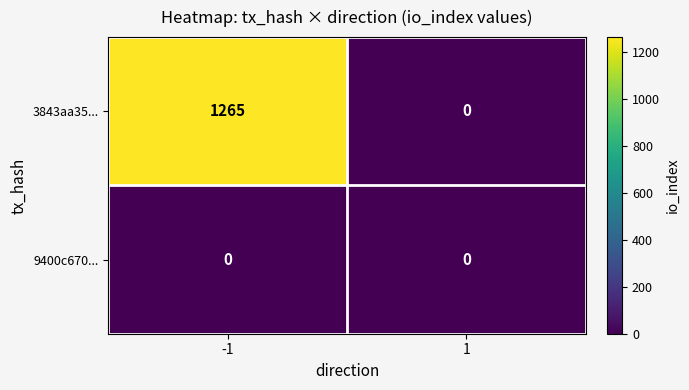

Is it true that 9400c670... equals 0 at 1?

True